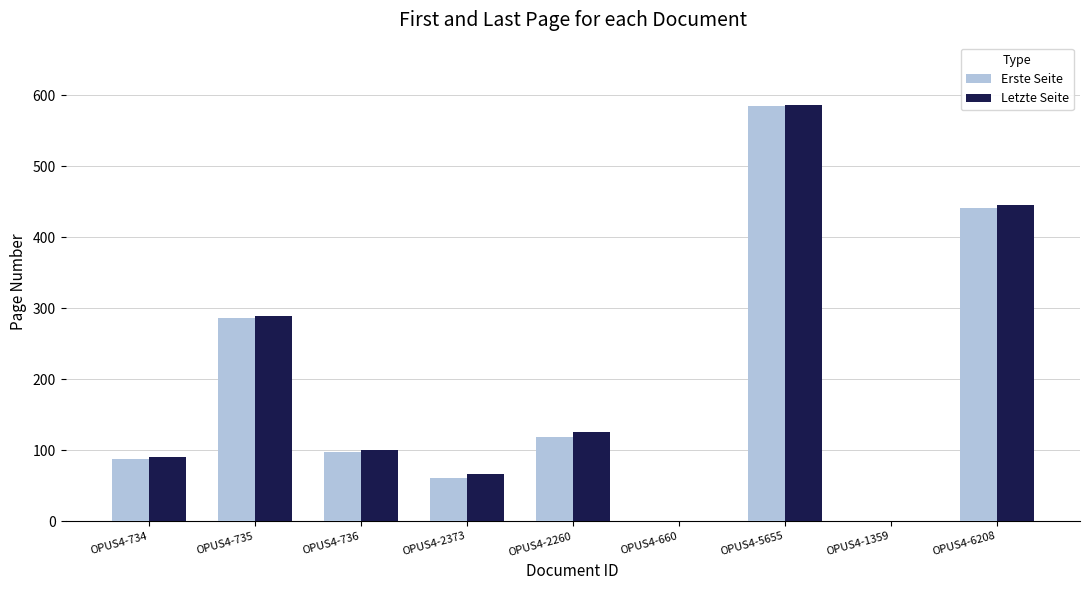

At which category is the sum across all series the highest?

OPUS4-5655